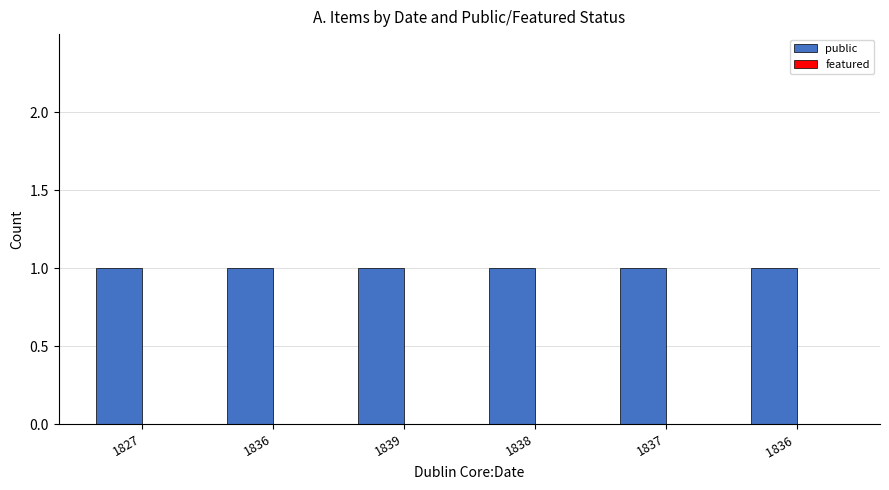

Which series has the widest spread of values?

public